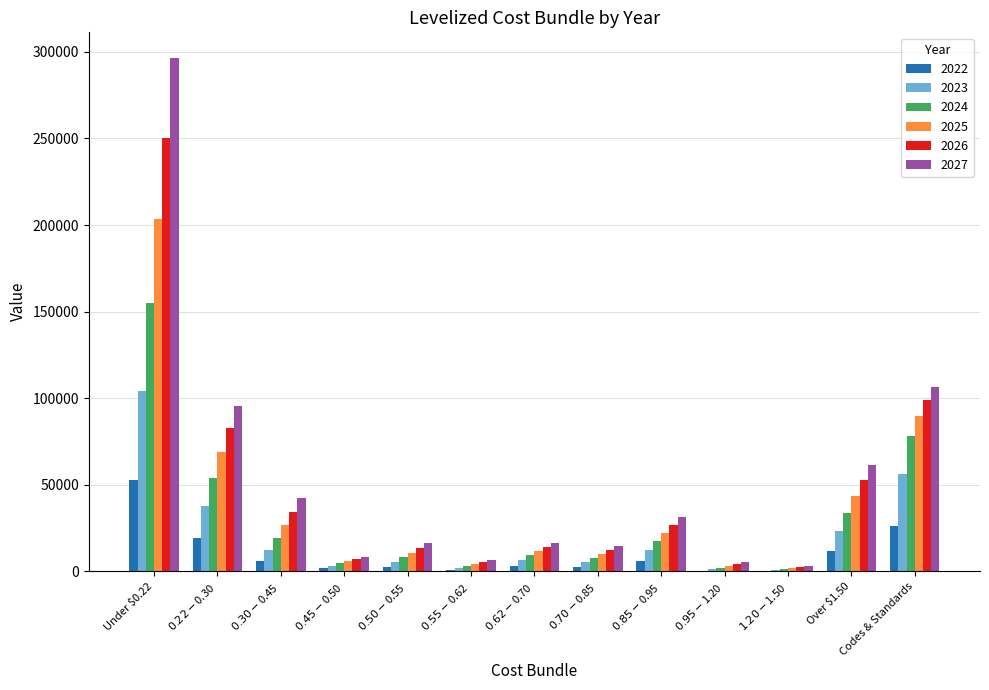

Which series has the largest total across all categories?

2027